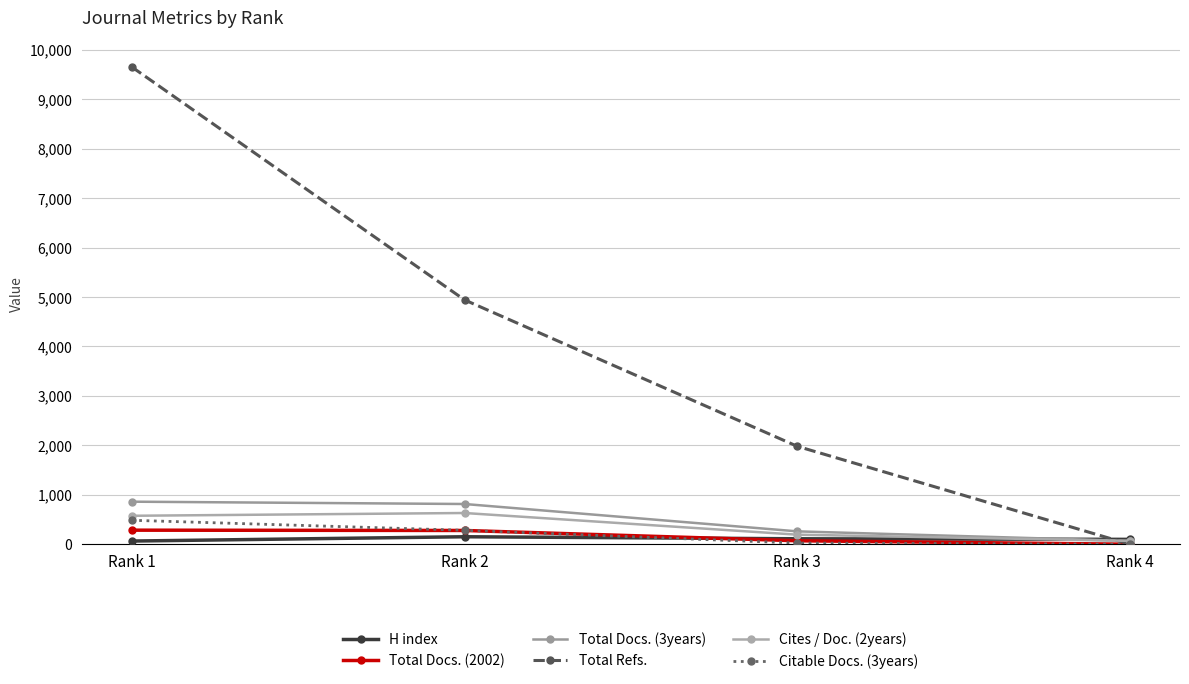

What is the difference between the Total Docs. (2002) values at Rank 1 and Rank 4?

284